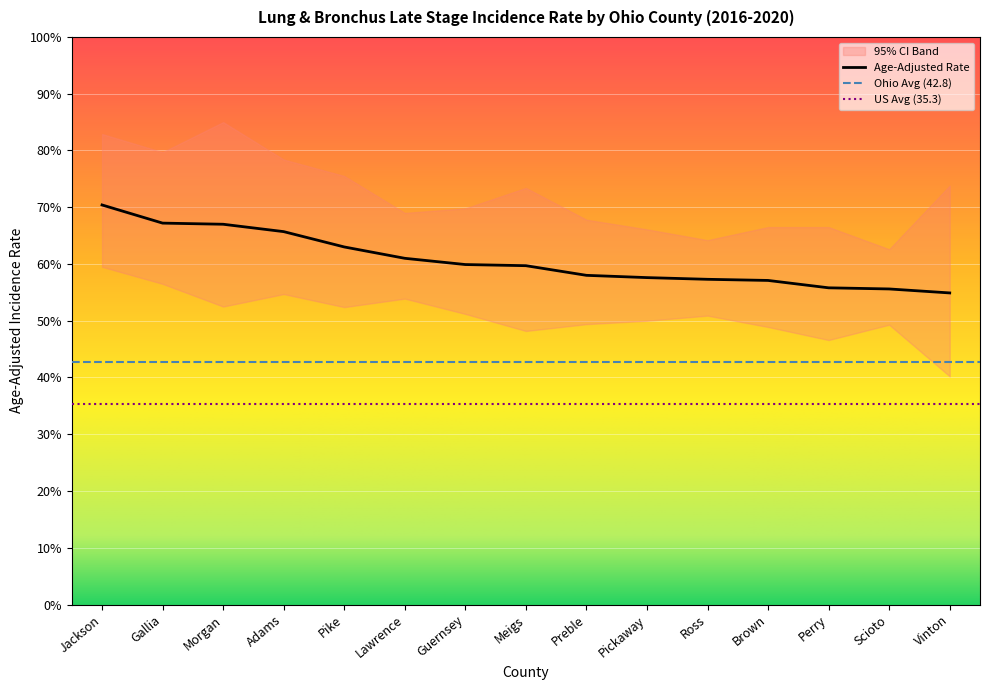

In Upper 95% CI, how many points are higher than both neighbors (excluding endpoints)?

2